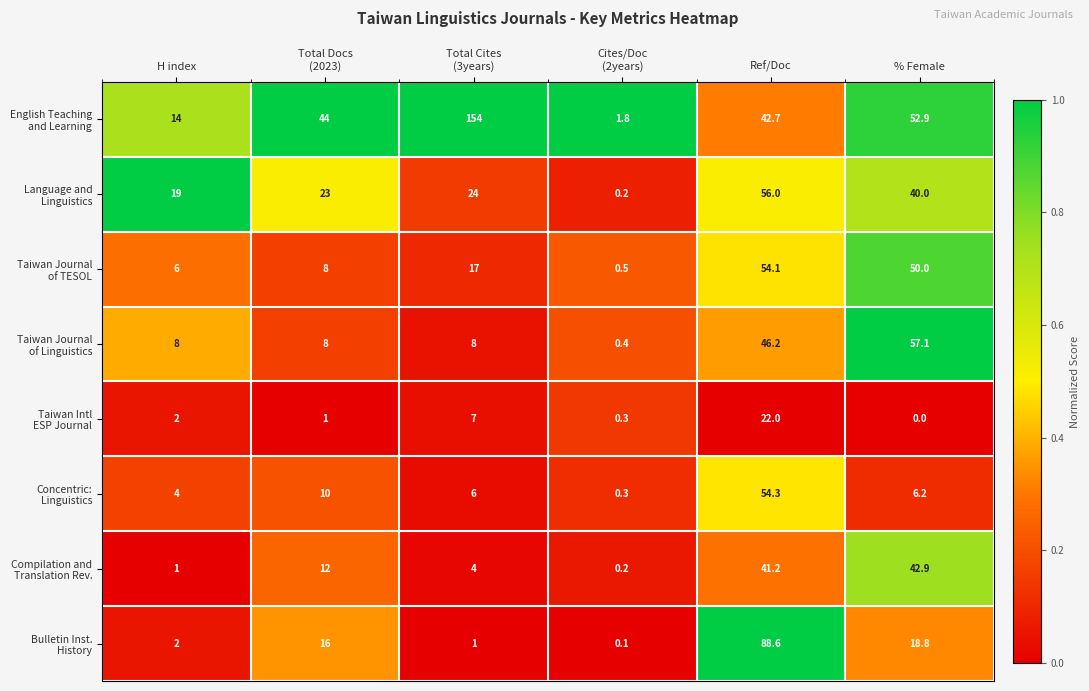

What is the total value across all series at % Female?

267.9